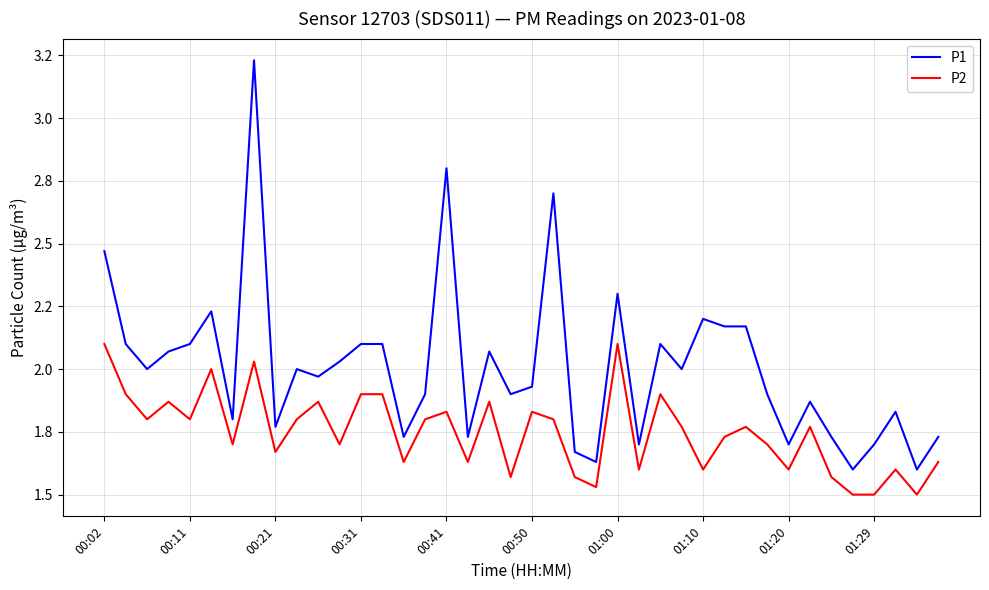

What are all the series names shown in the legend?

P1, P2